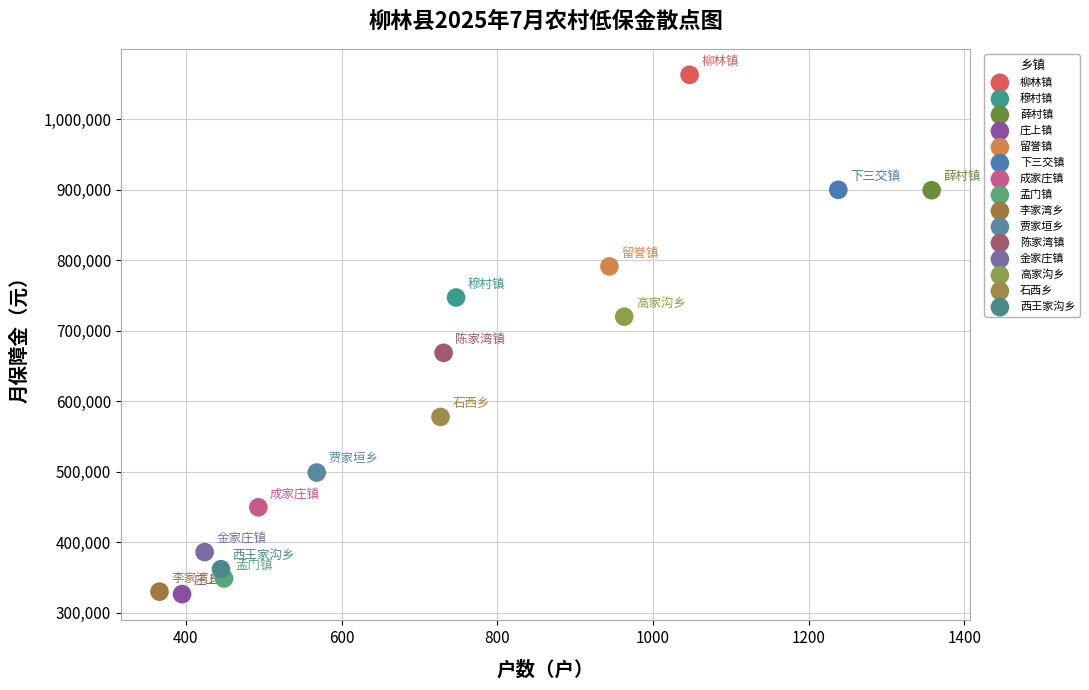

Which series contains the highest Y value?

柳林镇